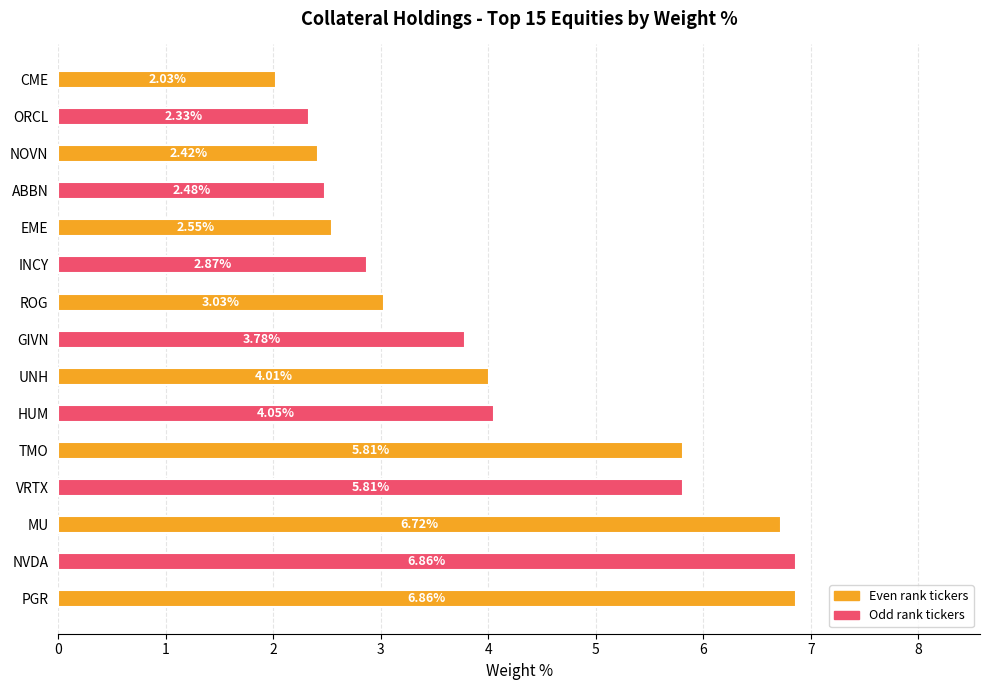

How many data points are less than 3?

6